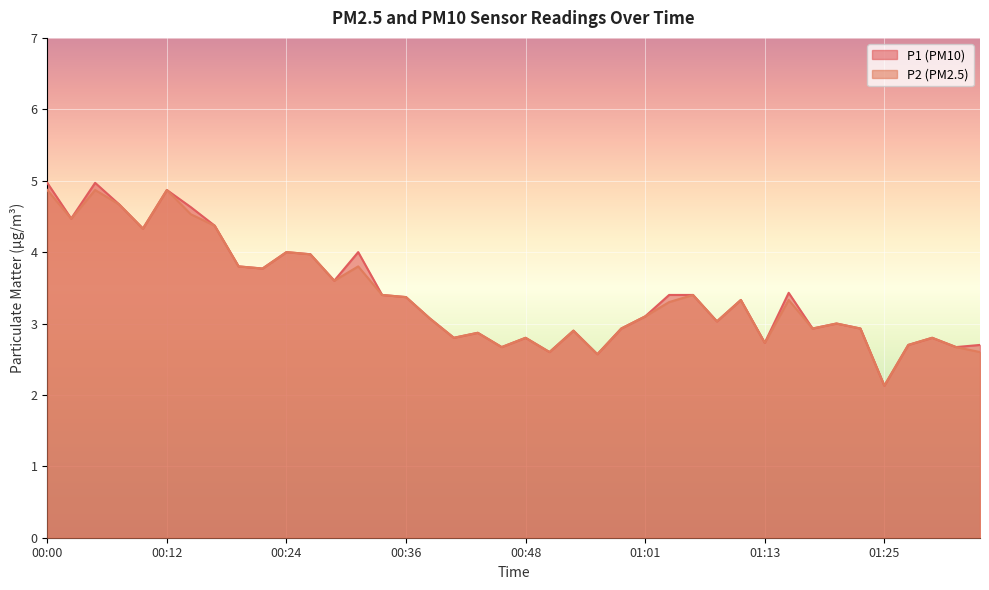

In P2, how many points are lower than both neighbors (excluding endpoints)?

12